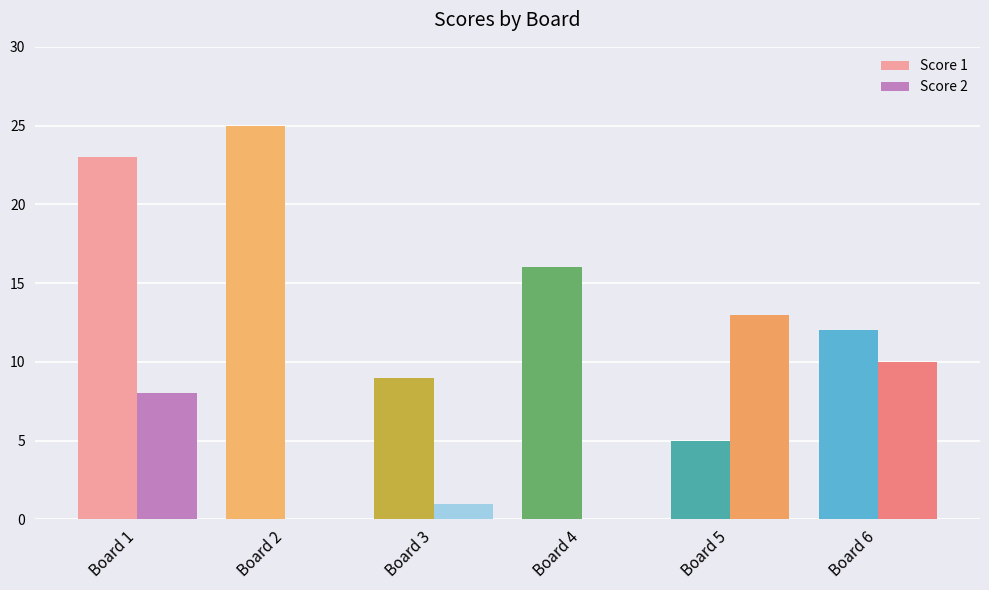

True or false: Score 2 has a value of 0 at Board 2.

True